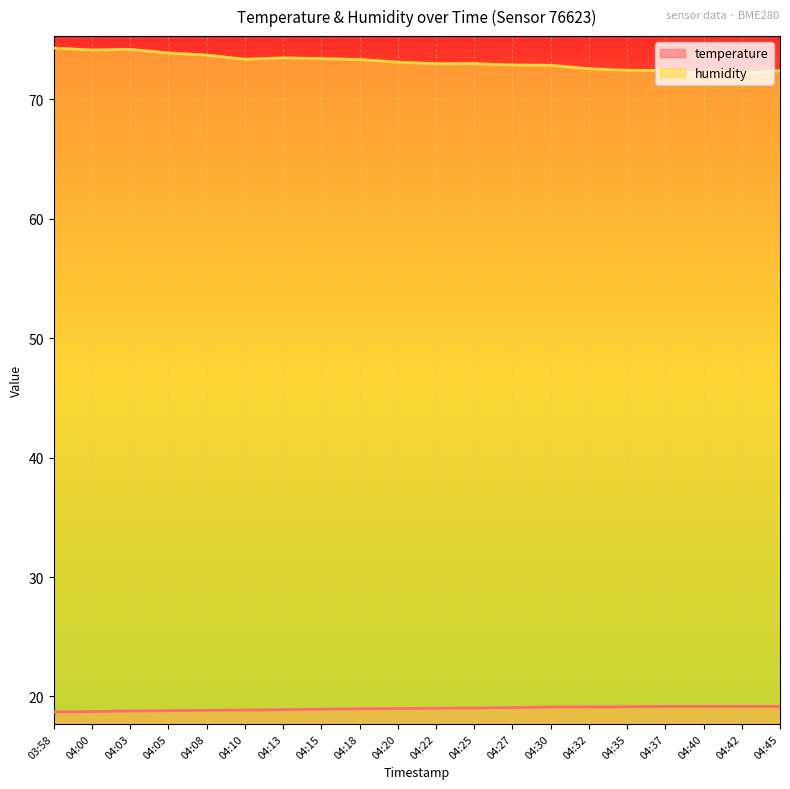

What is the total value across all series at 04:15?

92.3